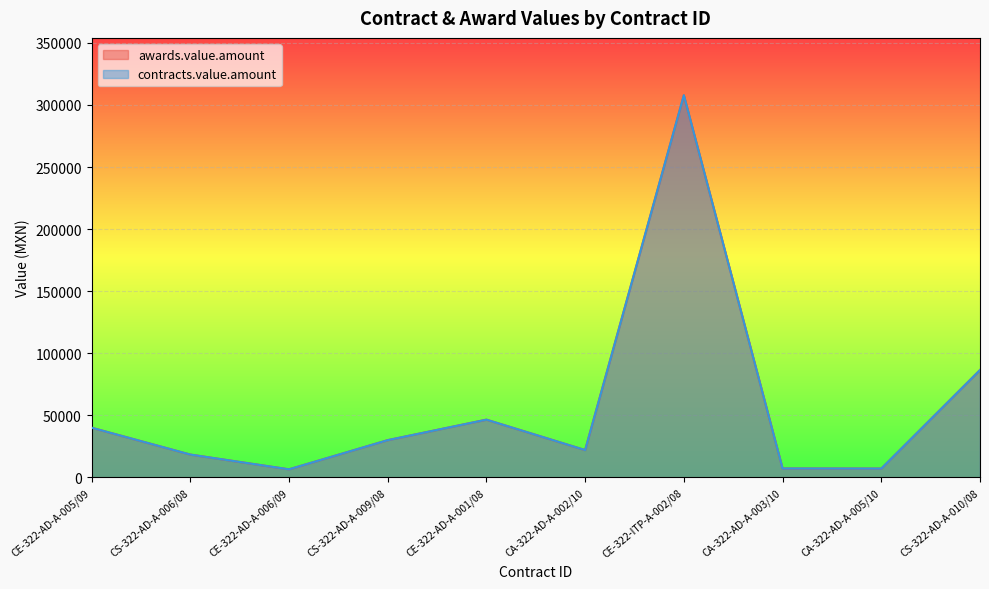

Rank the categories by awards.value.amount value from highest to lowest.

CE-322-ITP-A-002/08, CS-322-AD-A-010/08, CE-322-AD-A-001/08, CE-322-AD-A-005/09, CS-322-AD-A-009/08, CA-322-AD-A-002/10, CS-322-AD-A-006/08, CA-322-AD-A-003/10, CA-322-AD-A-005/10, CE-322-AD-A-006/09